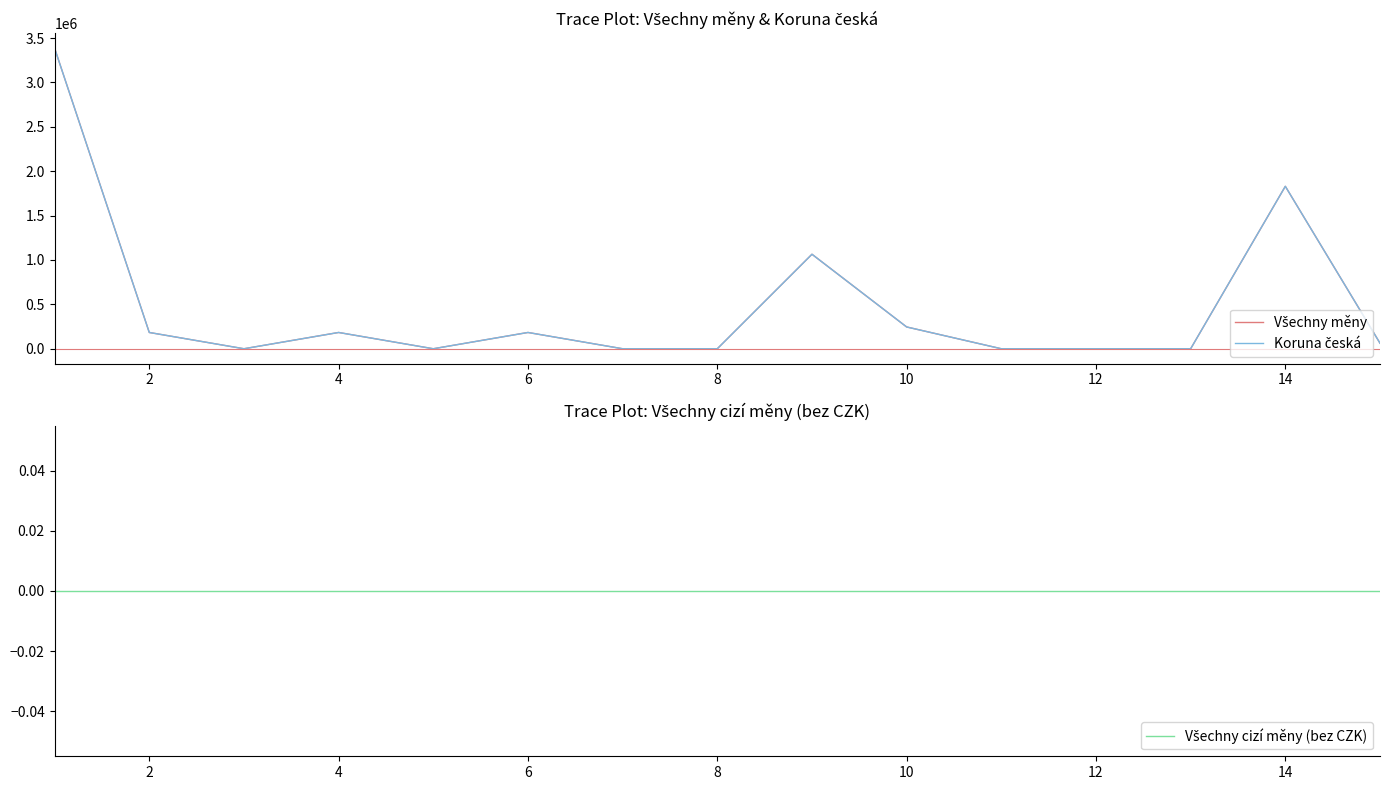

Reading left to right, what are all the values shown in this chart?

Všechny měny: 3386215.3	183405.6	0.0	183405.6	0.0	183405.6	0.0	0.0	1064699.4	245446.3	0.0	0.0	0.0	1830032.0	62632.0
Koruna česká: 3386215.3	183405.6	0.0	183405.6	0.0	183405.6	0.0	0.0	1064699.4	245446.3	0.0	0.0	0.0	1830032.0	62632.0
Všechny cizí měny (bez CZK): 0.0	0.0	0.0	0.0	0.0	0.0	0.0	0.0	0.0	0.0	0.0	0.0	0.0	0.0	0.0